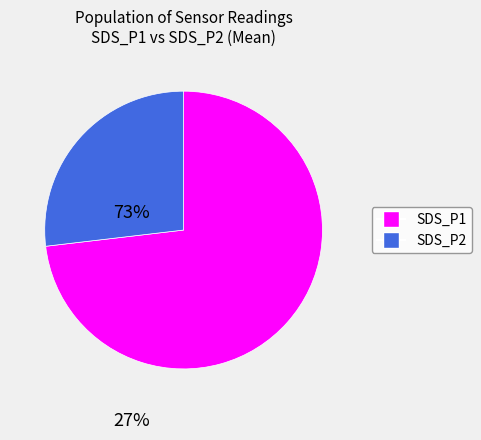

Does any single category account for the majority?

Yes